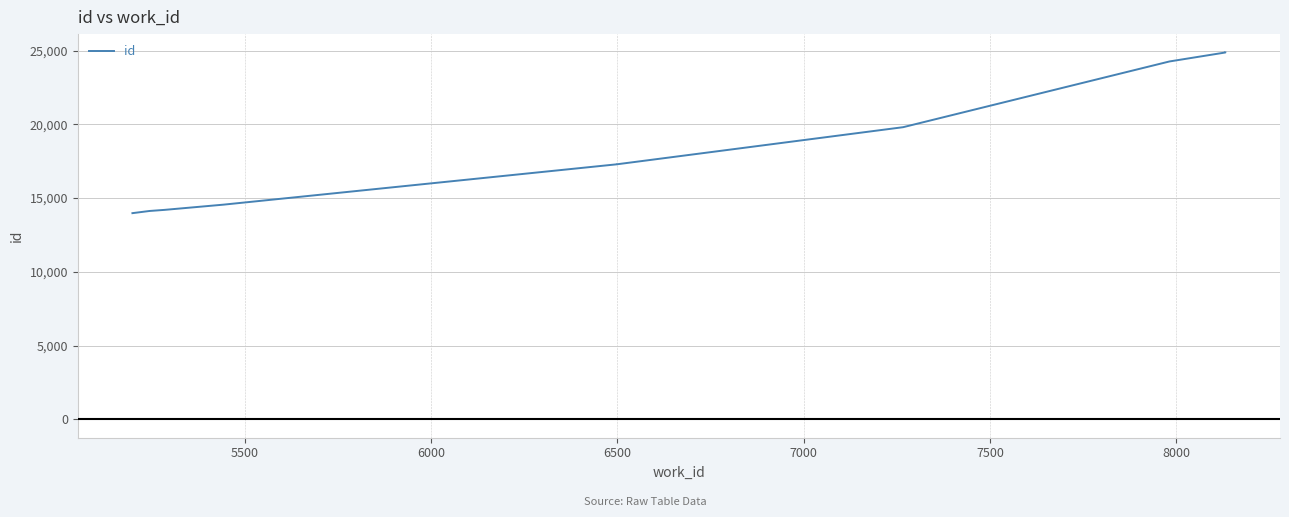

What is the maximum value shown in the chart?

24874